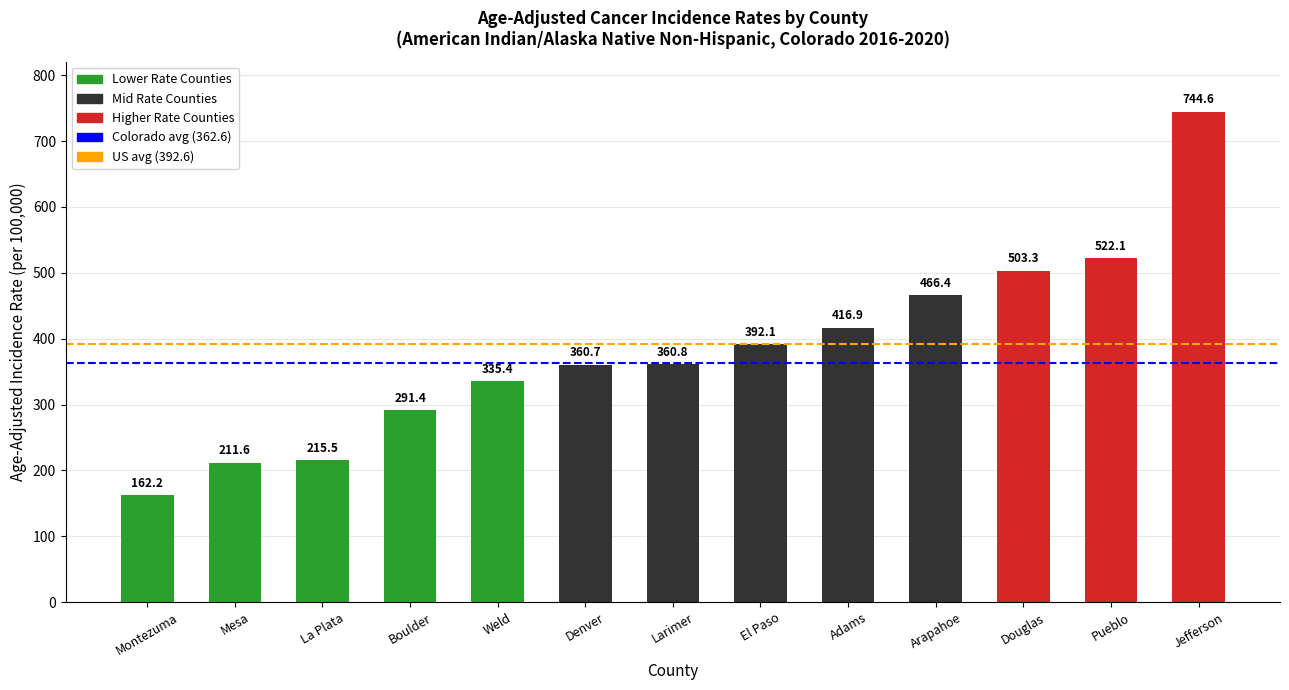

What is the difference between the values at El Paso and Douglas?

111.2